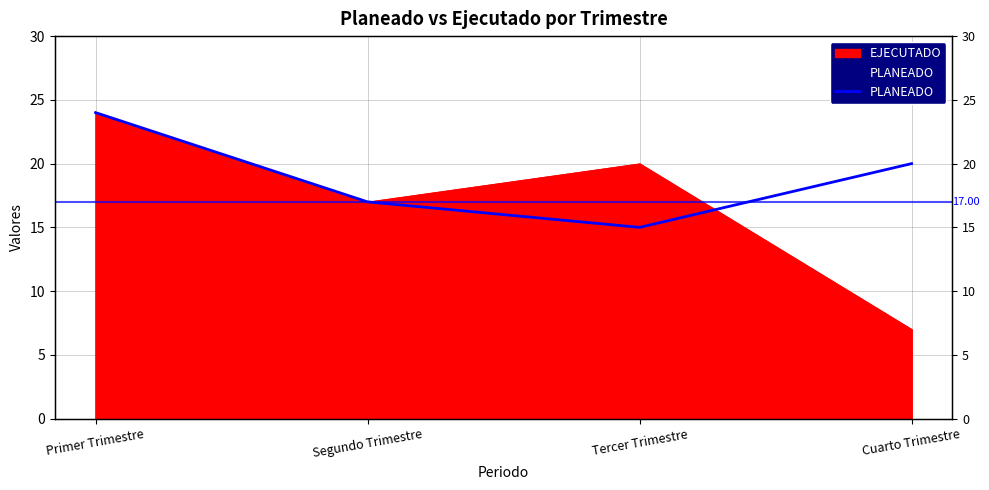

Approximately how many times larger is the value at Tercer Trimestre compared to Primer Trimestre?

0.6